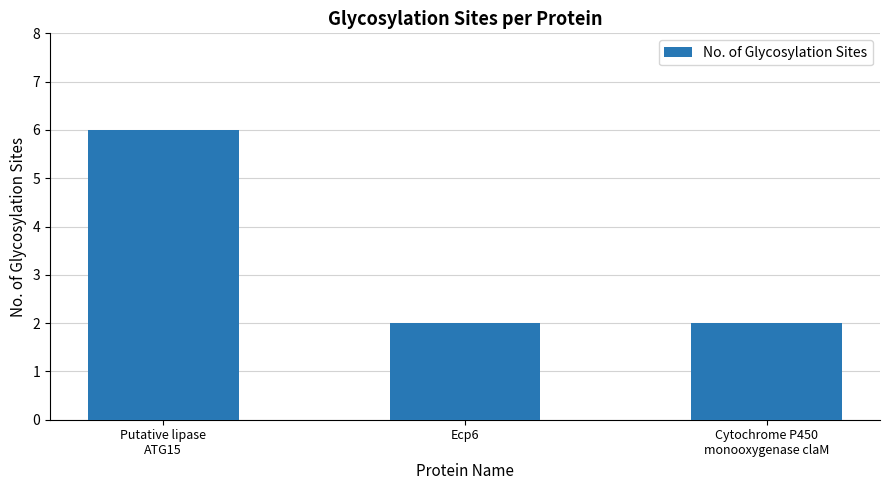

The value at Ecp6 is 2. True or false?

True